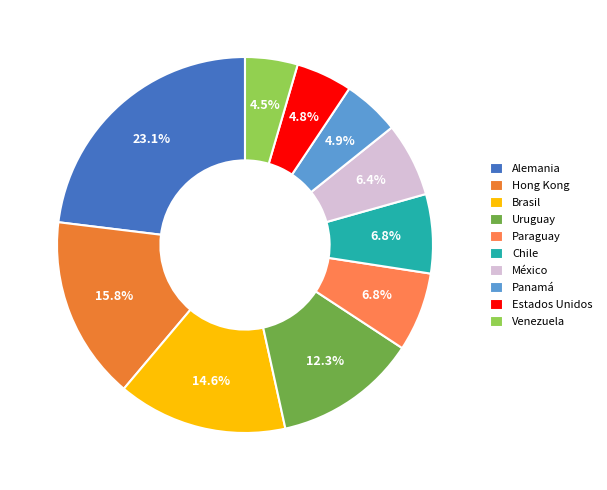

What is the ratio of the value at Paraguay to the value at Hong Kong?

0.4